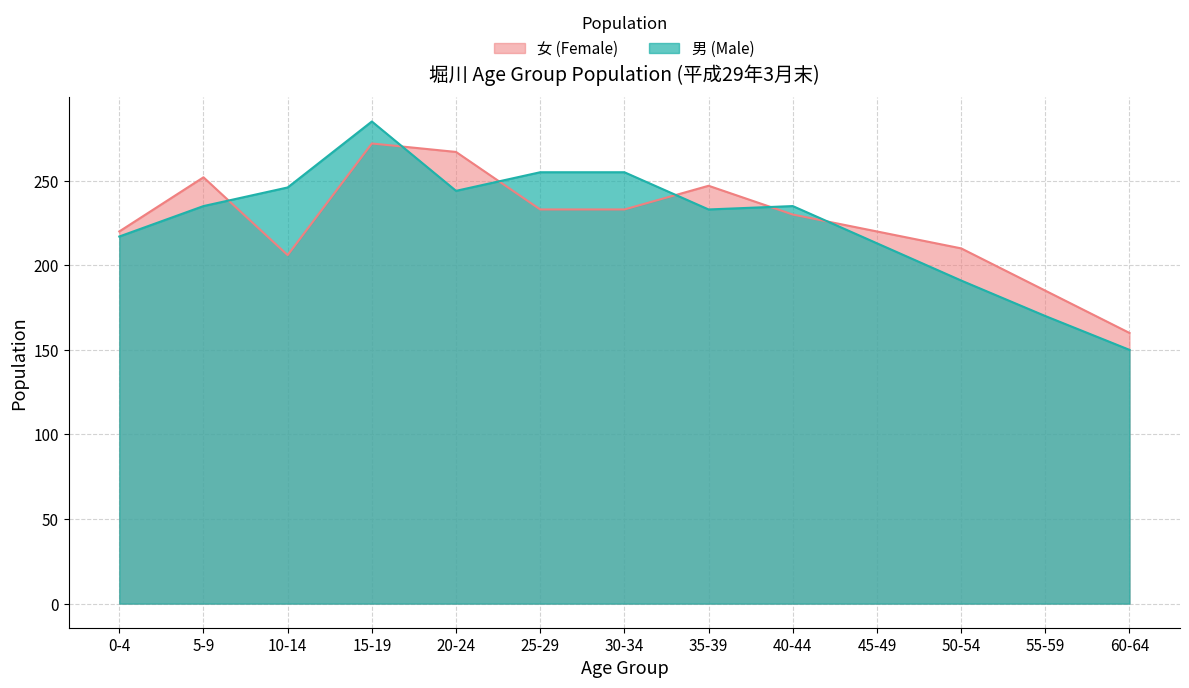

Does the chart display data point markers on the line(s)?

No